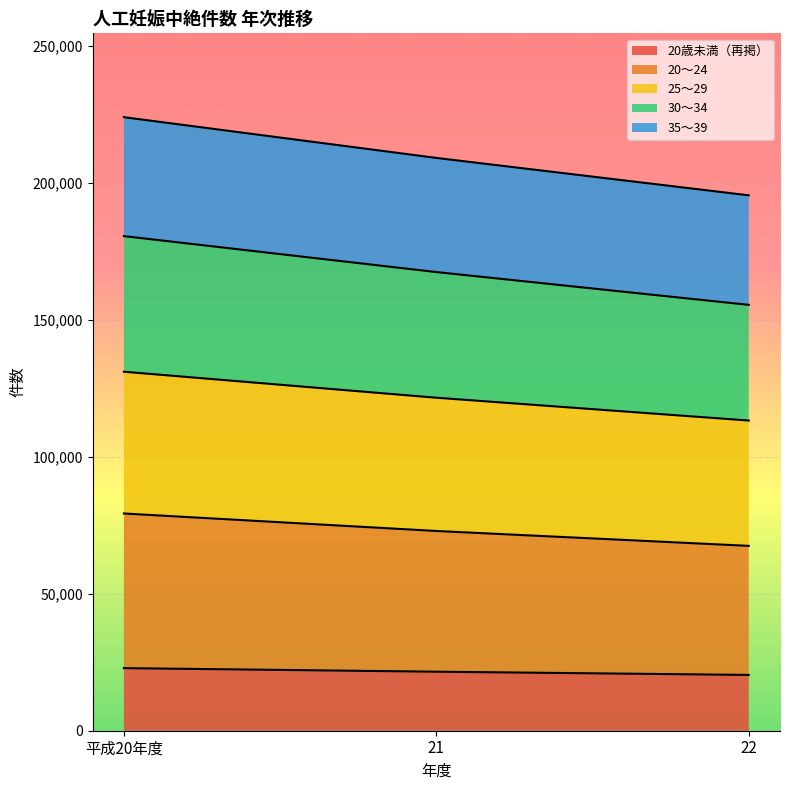

What is the maximum value for 20歳未満（再掲）?

22837